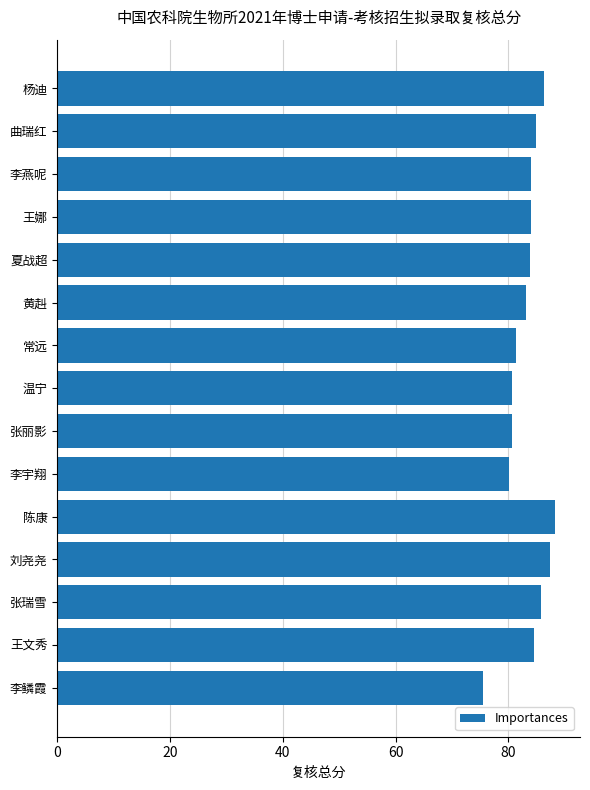

What is the average value?

83.4